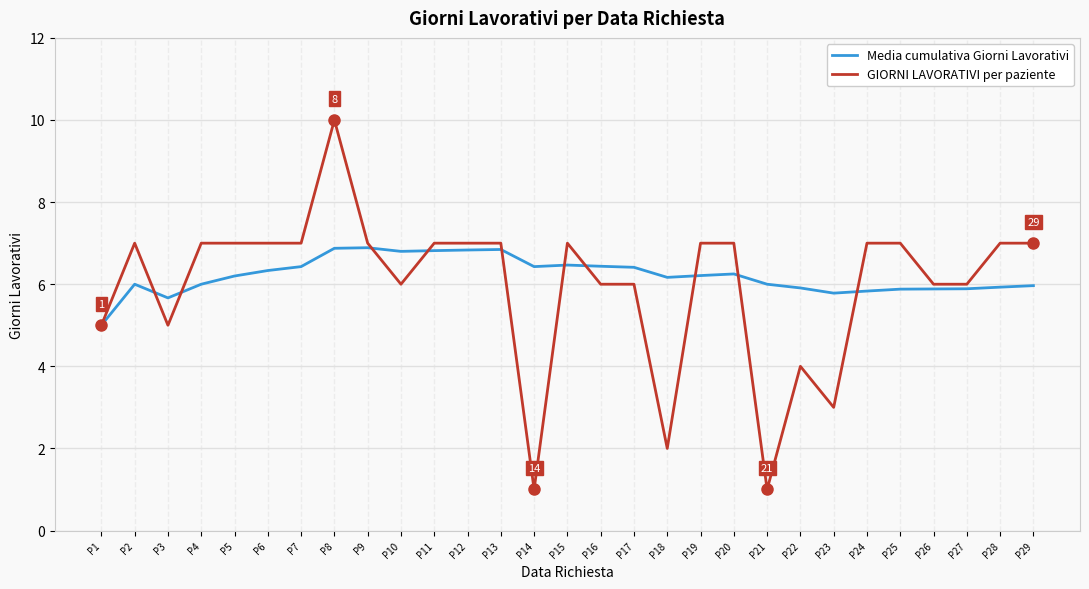

Rank the series by their maximum value, from lowest to highest.

Media cumulativa Giorni Lavorativi, GIORNI LAVORATIVI per paziente